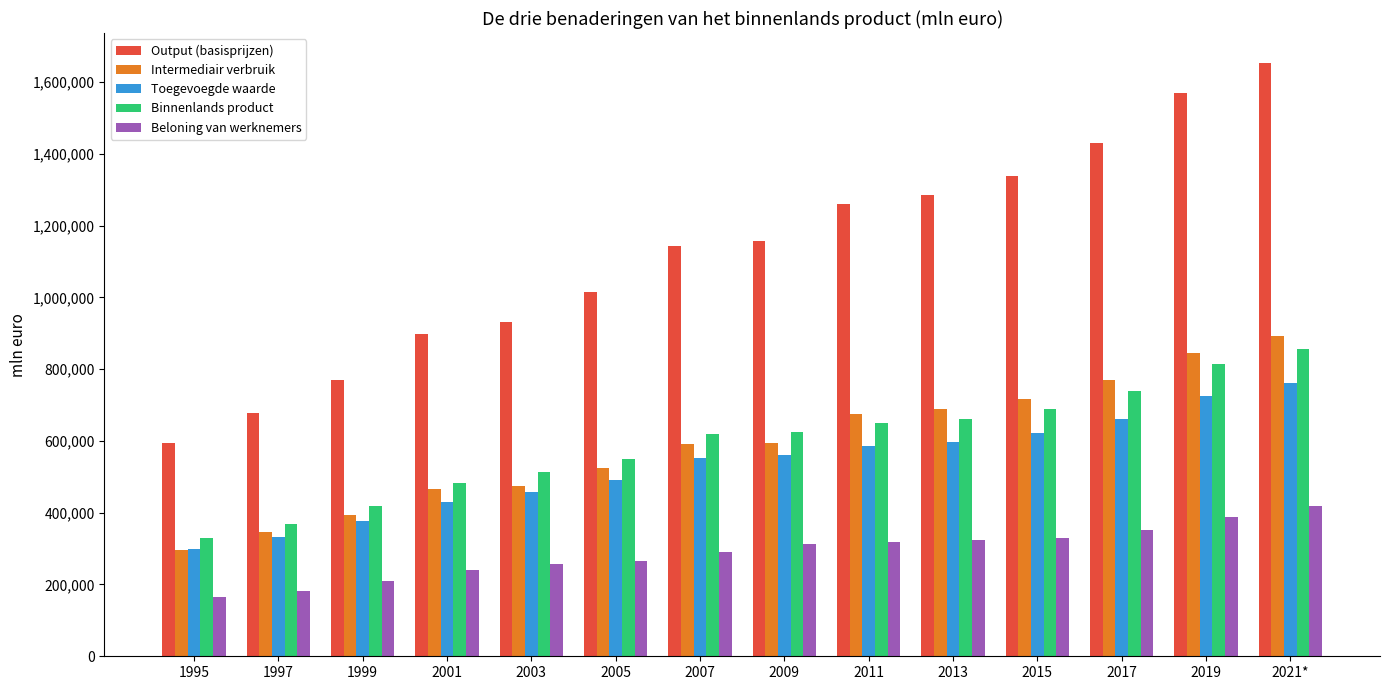

Is the value of Intermediair verbruik at 2019 greater than the value of Output (basisprijzen) at 1997?

Yes